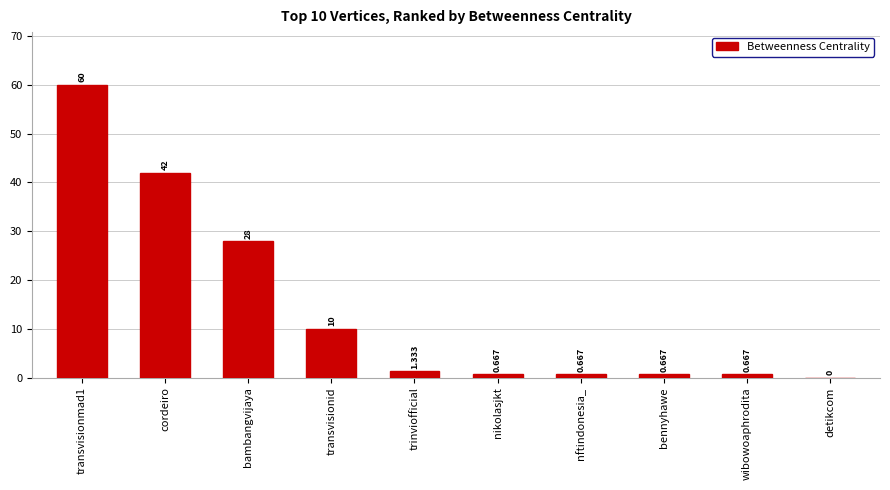

At which label is the value closest to 30?

bambangvijaya